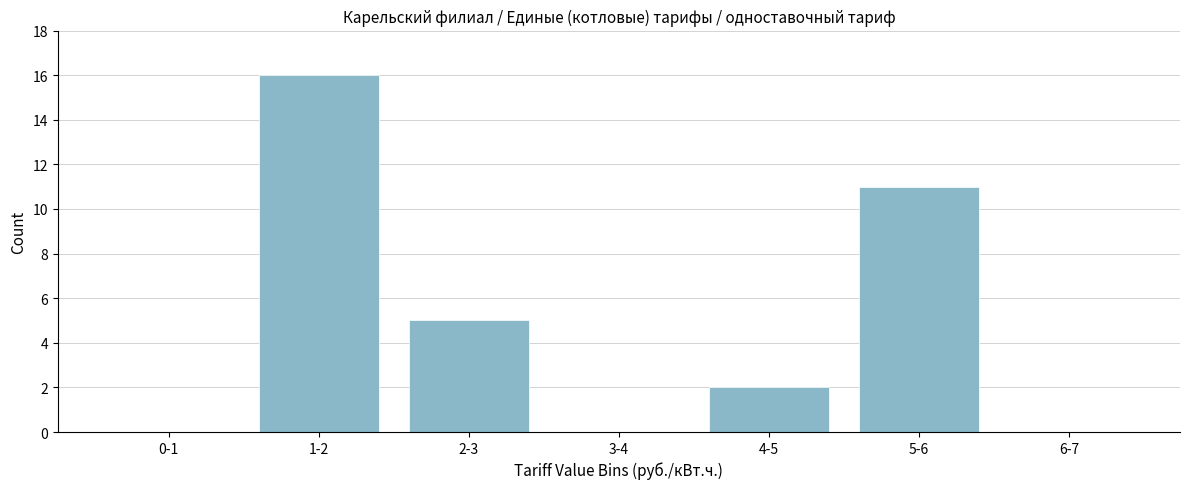

Reading right to left, extract all data points from this chart.

6-7=0	5-6=11	4-5=2	3-4=0	2-3=5	1-2=16	0-1=0